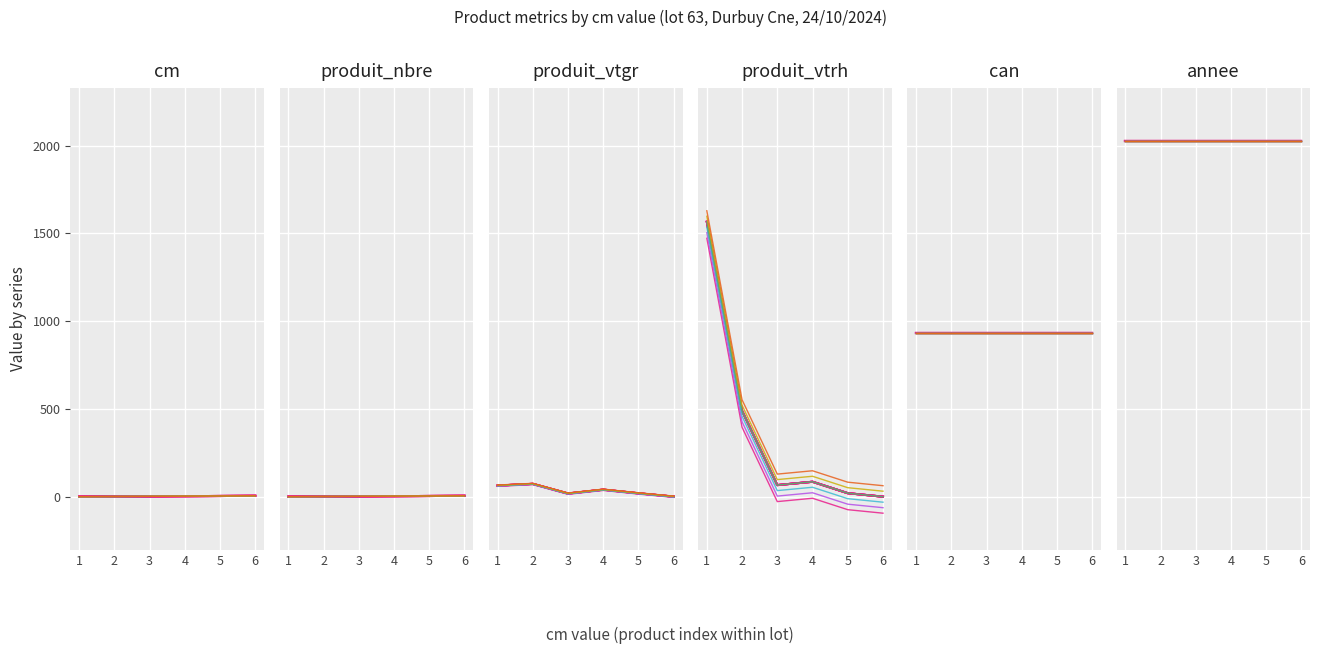

How many data points in cm are above 4?

2